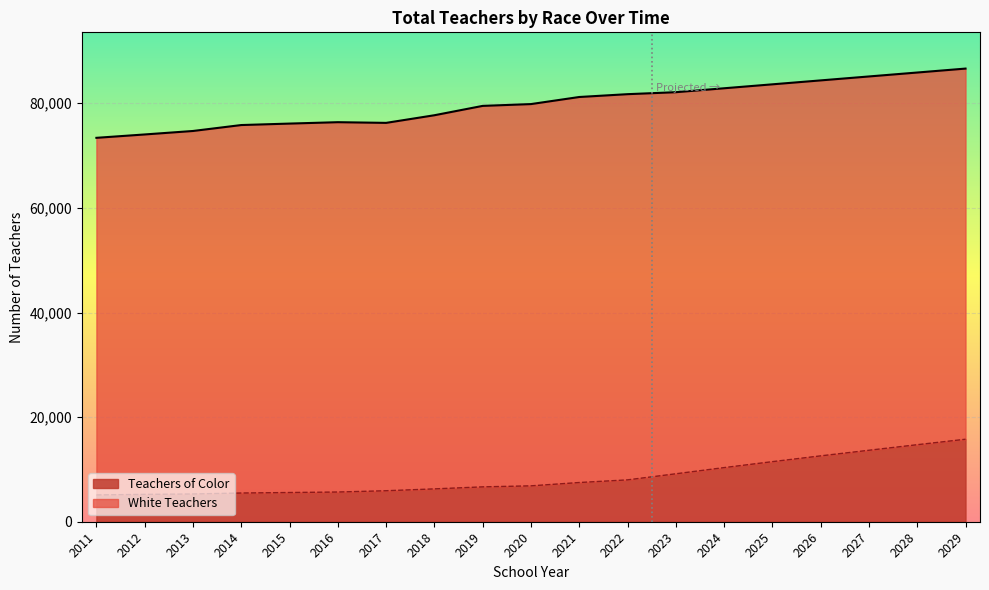

Reading left to right, what are all the values shown in this chart?

5122	5226	5303	5488	5584	5680	5925	6279	6665	6861	7496	8003	9166	10347	11486	12592	13665	14726	15772